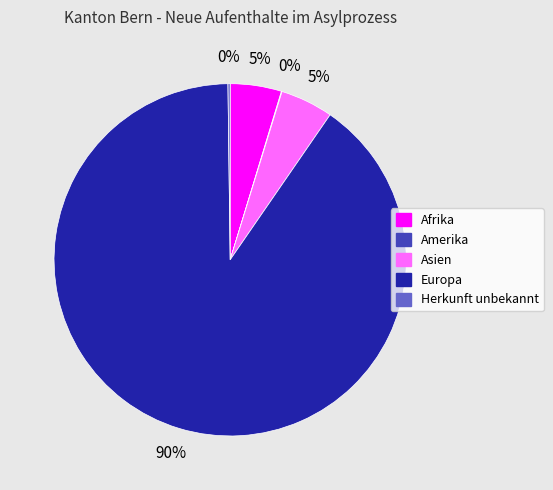

True or false: Europa accounts for 90% of the total.

True